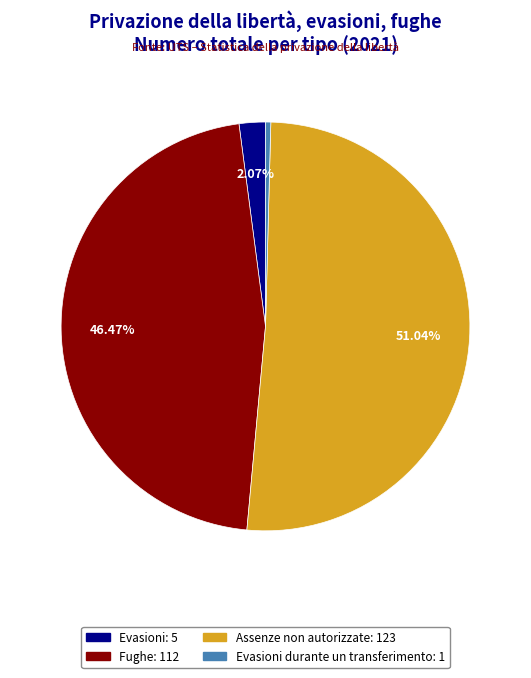

To the nearest percent, what is the difference between the largest and smallest slice percentages?

51%